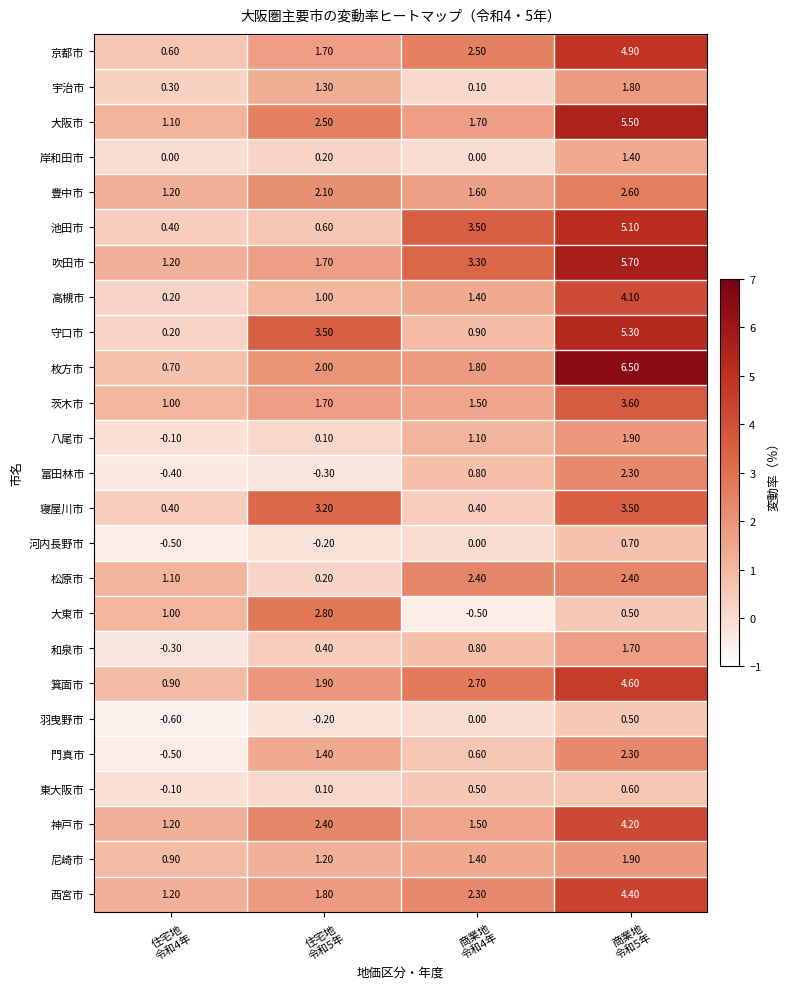

Which series has the largest range (max minus min)?

枚方市